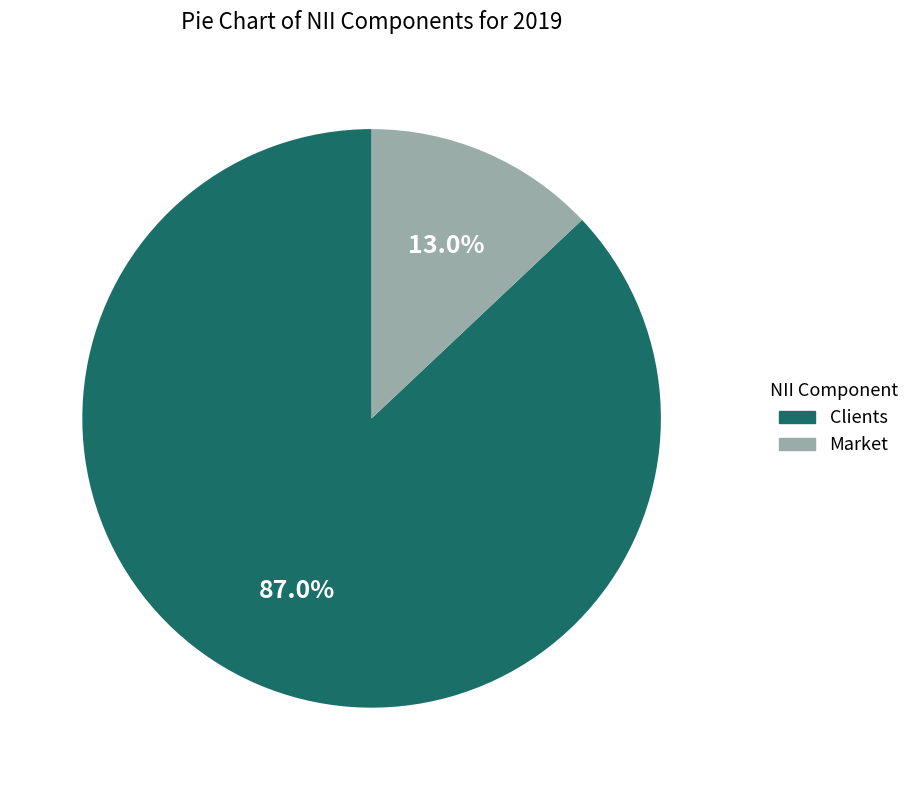

Which category has the smallest portion of the pie?

Market